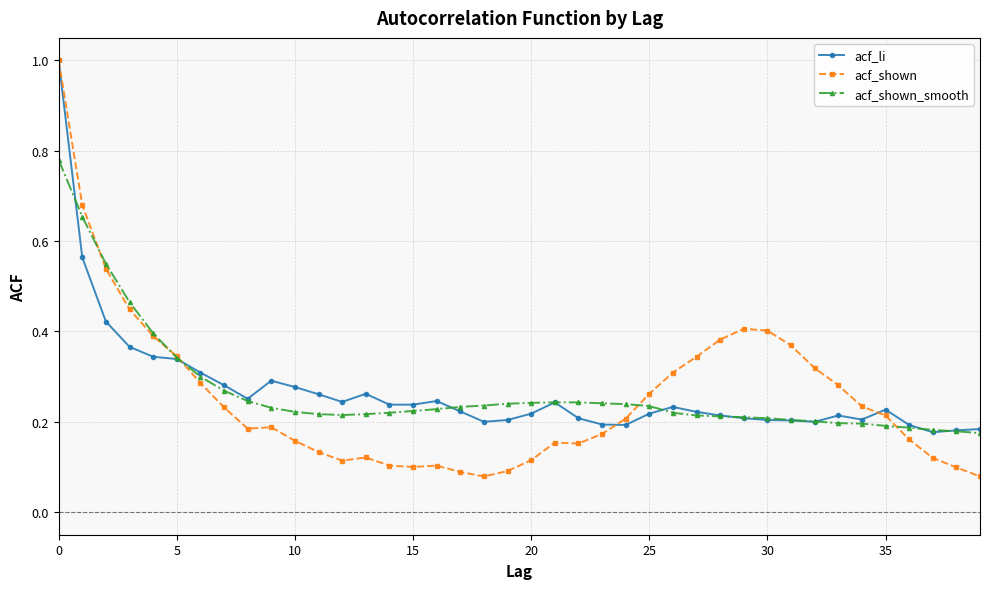

What is the highest value of the acf_li series?

1.0